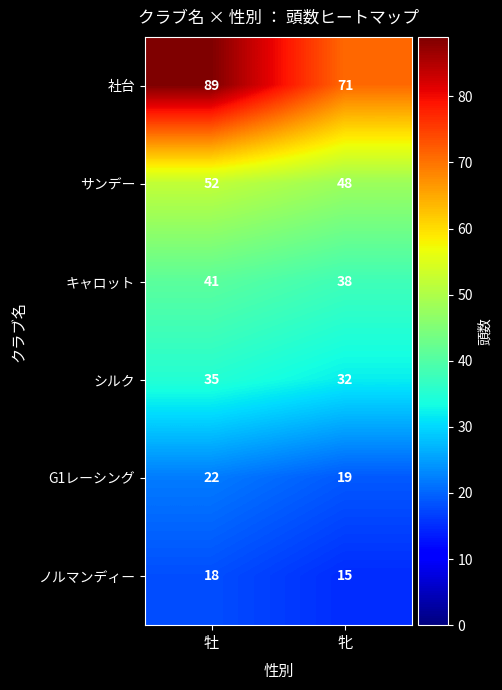

Is it true that サンデー equals 15 at 牡?

False